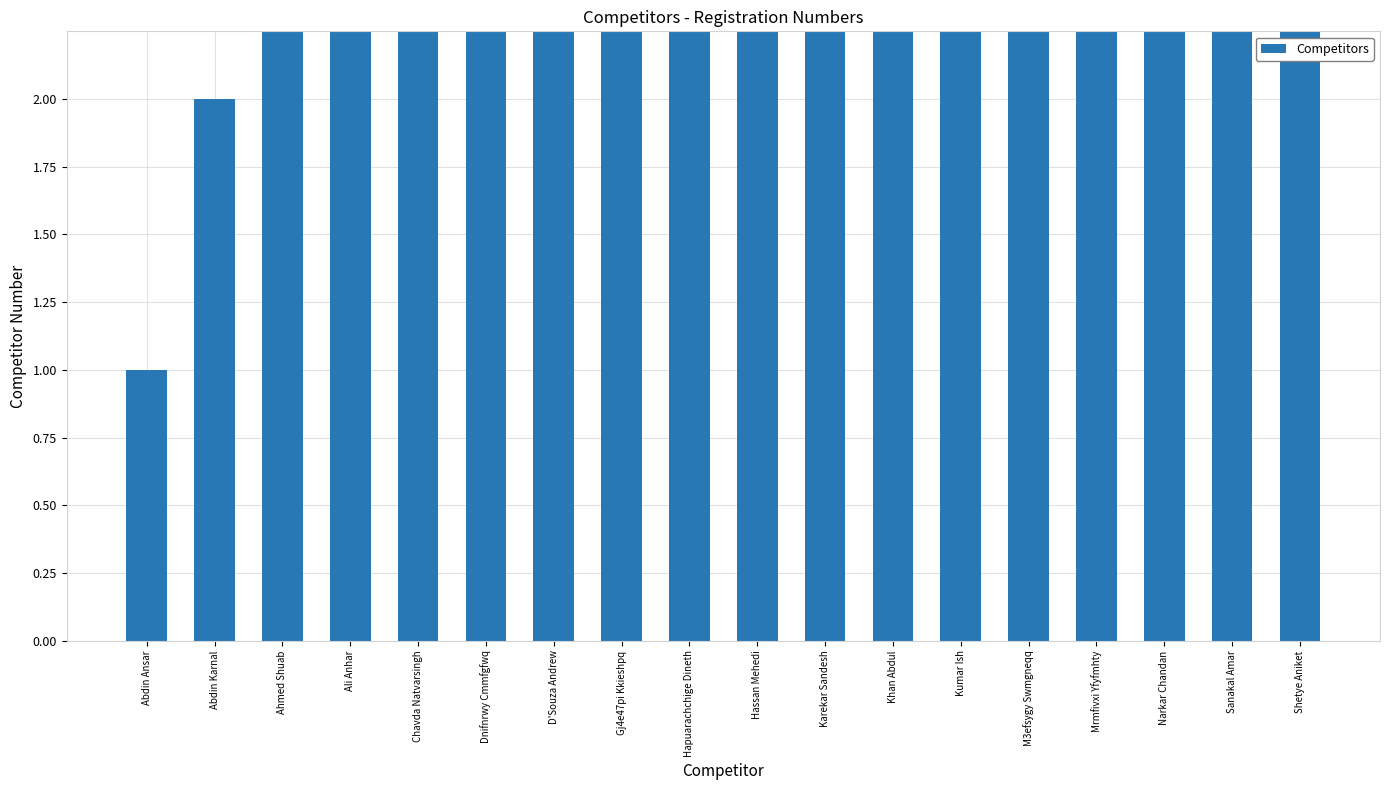

What is the minimum value shown in the chart?

1